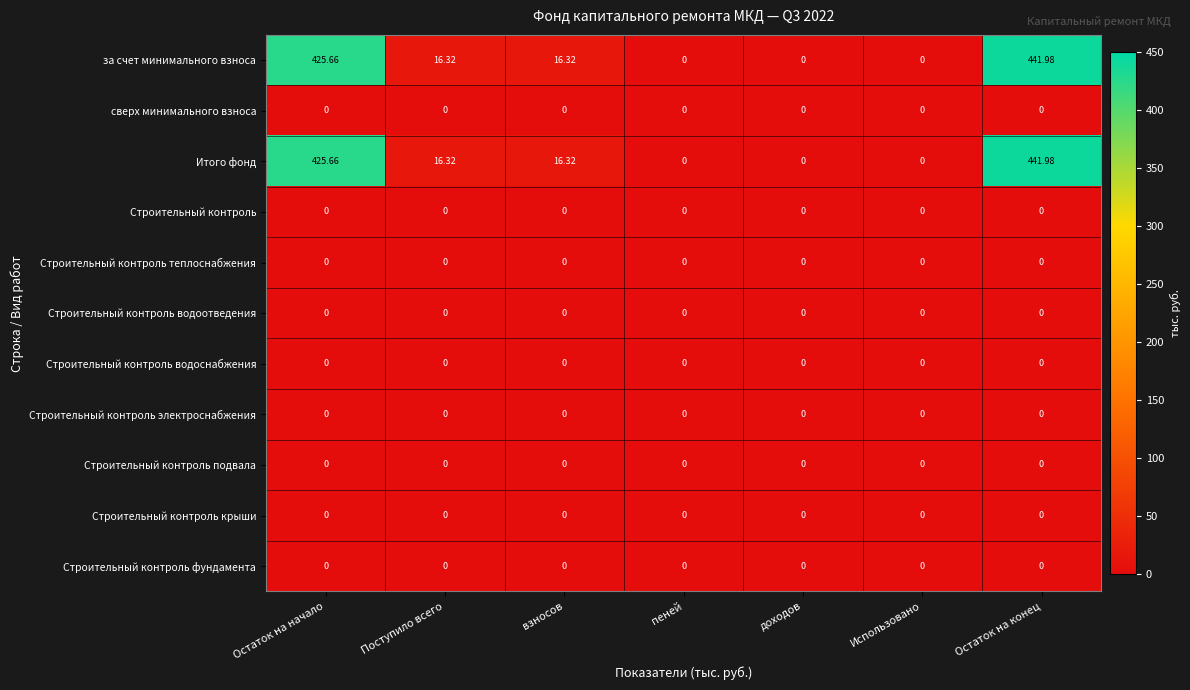

At which category is the sum across all series the highest?

Остаток на конец